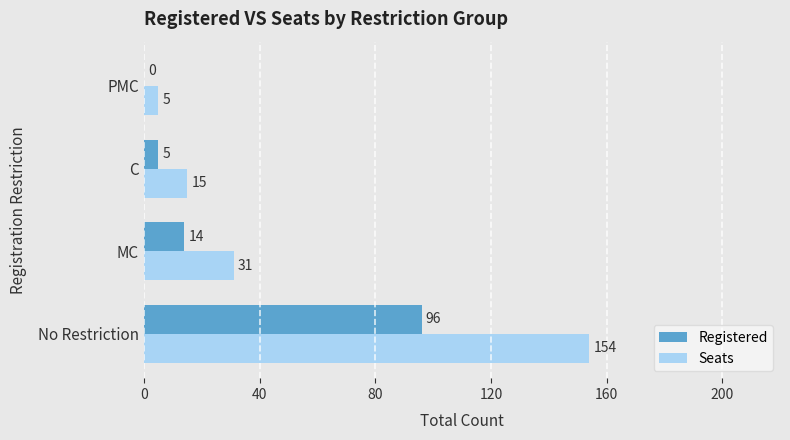

Is the value of Seats at MC greater than the value of Registered at No Restriction?

No